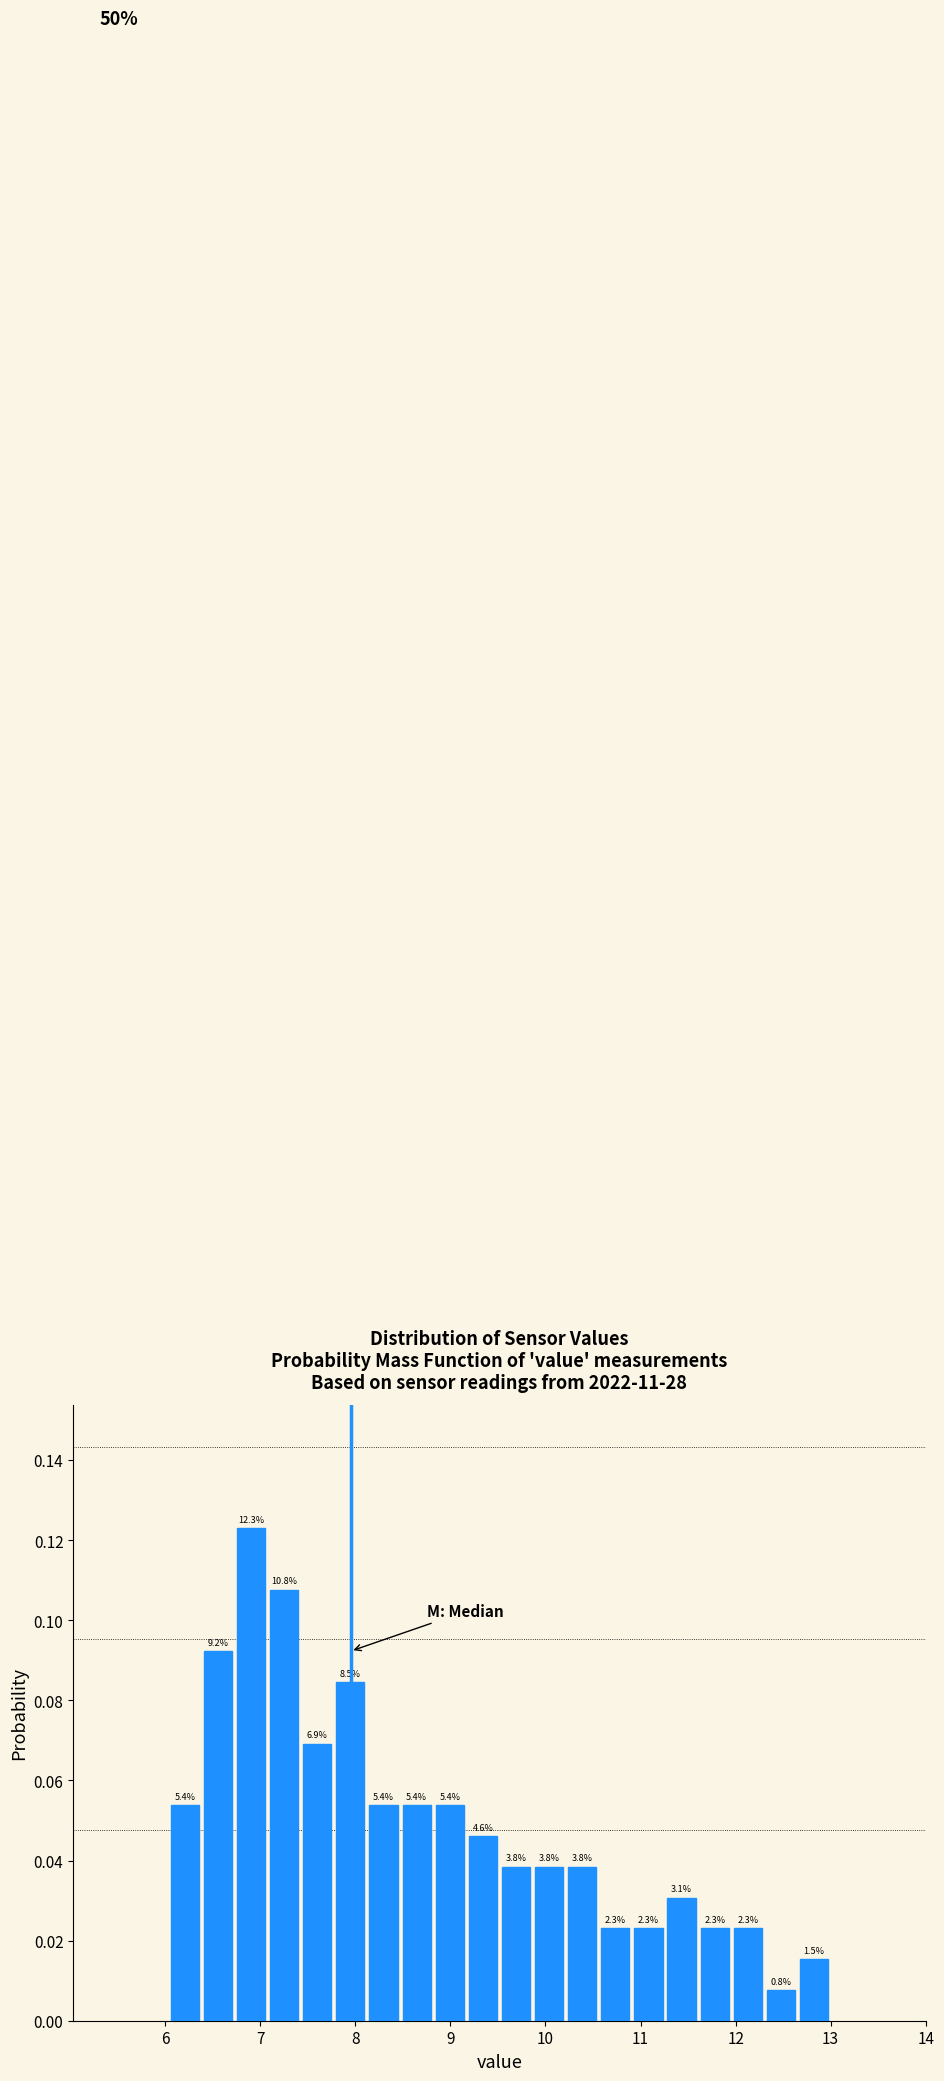

Around what value on the x-axis is the tallest bar? Give the approximate position of its centre, as read against the axis.

6.9